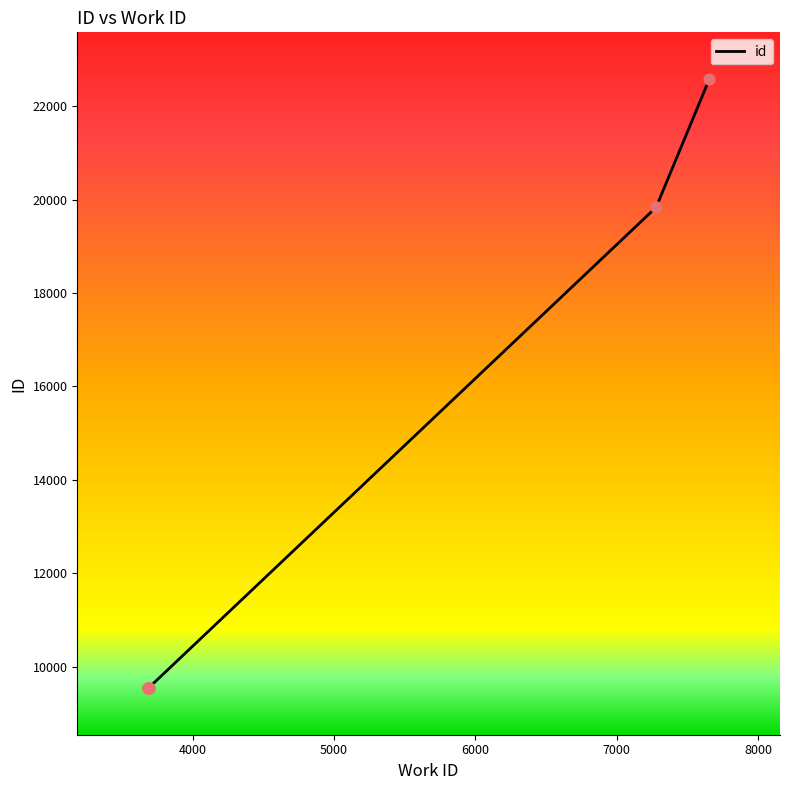

Which has a higher value, 7278 or 3683?

7278